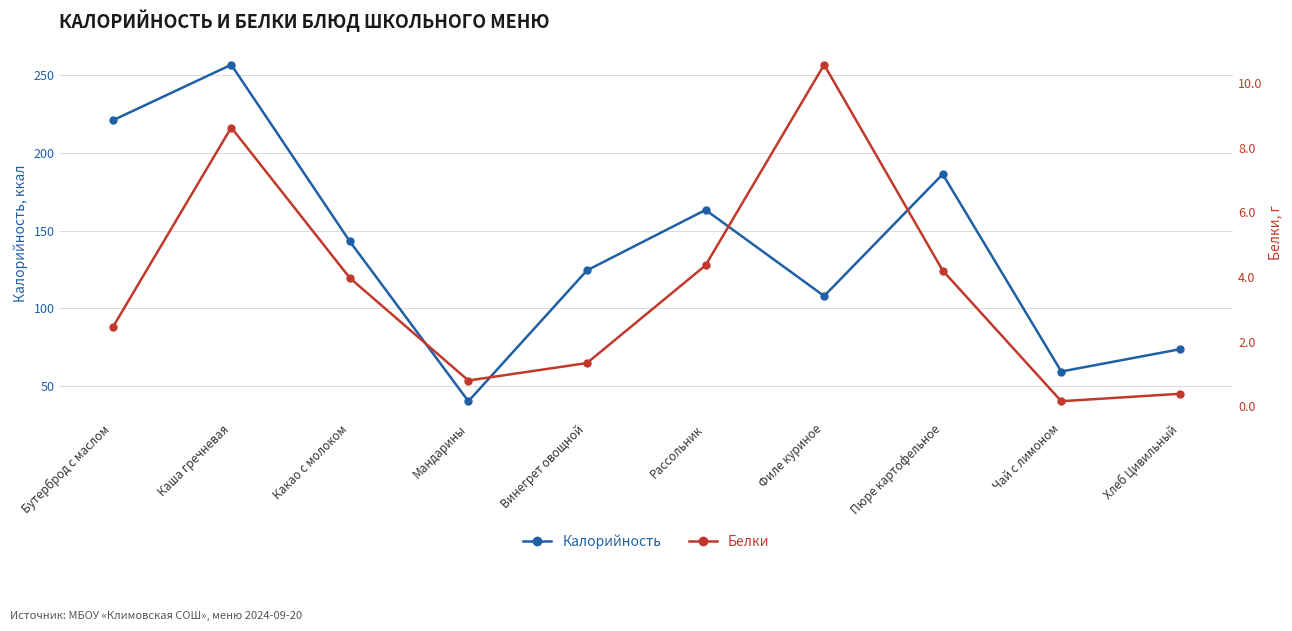

Reading left to right, what are all the values shown in this chart?

Калорийность: Бутерброд с маслом=221.0	Каша гречневая=256.9	Какао с молоком=143.0	Мандарины=40.0	Винегрет овощной=124.3	Рассольник=163.3	Филе куриное=107.8	Пюре картофельное=186.3	Чай с лимоном=59.2	Хлеб Цивильный=73.5
Белки: Бутерброд с маслом=2.4	Каша гречневая=8.6	Какао с молоком=4.0	Мандарины=0.8	Винегрет овощной=1.3	Рассольник=4.4	Филе куриное=10.6	Пюре картофельное=4.2	Чай с лимоном=0.2	Хлеб Цивильный=0.4